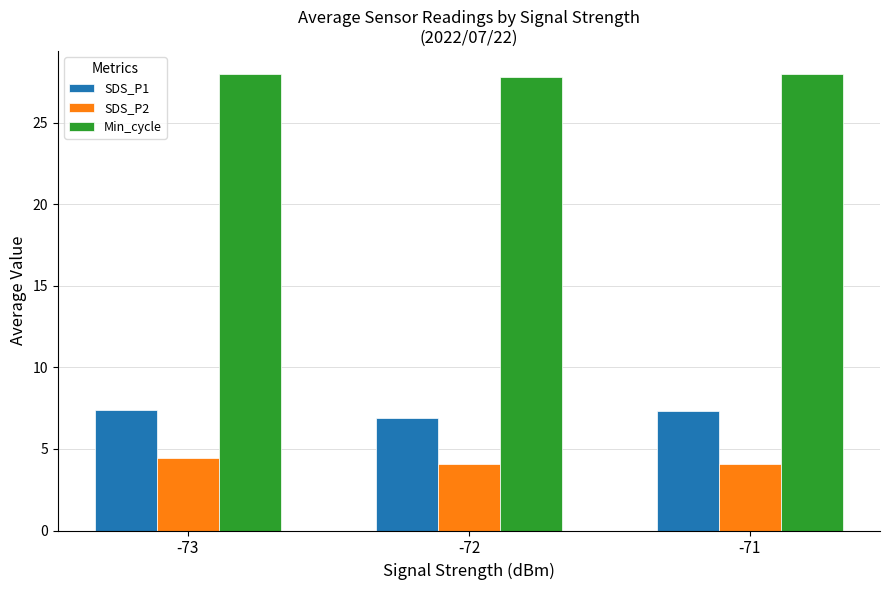

What are all the series names shown in the legend?

SDS_P1, SDS_P2, Min_cycle